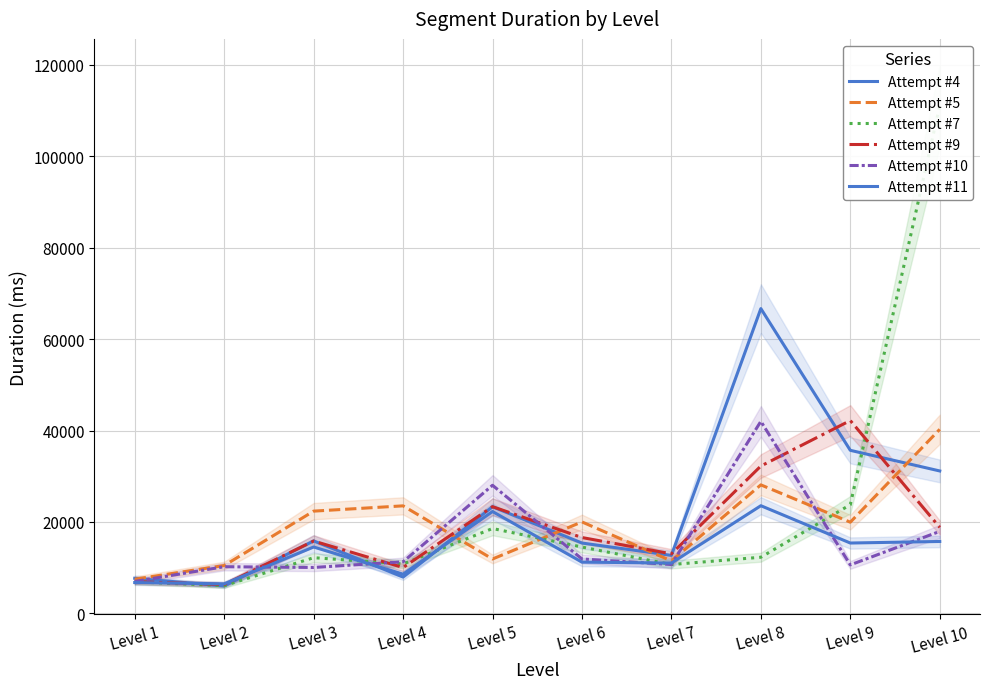

Rank the series by their maximum value, from highest to lowest.

Attempt #7, Attempt #4, Attempt #9, Attempt #10, Attempt #5, Attempt #11